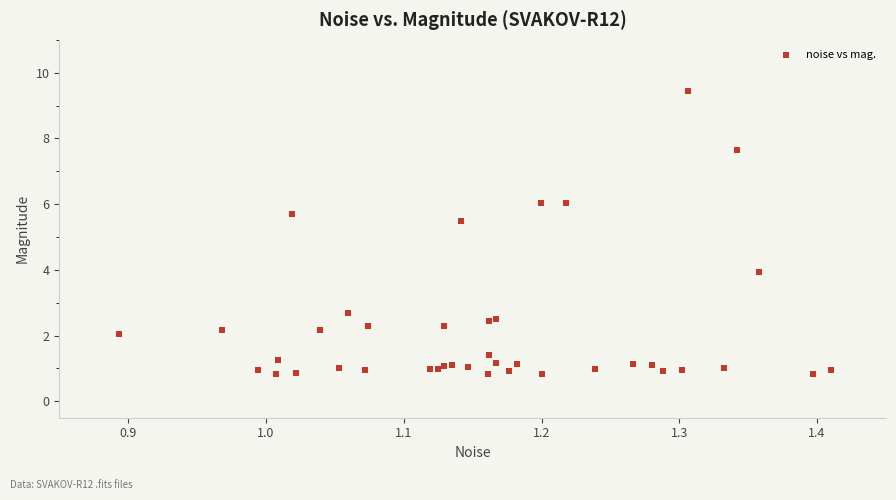

What Y value in the scatter plot is closest to 5?

5.5